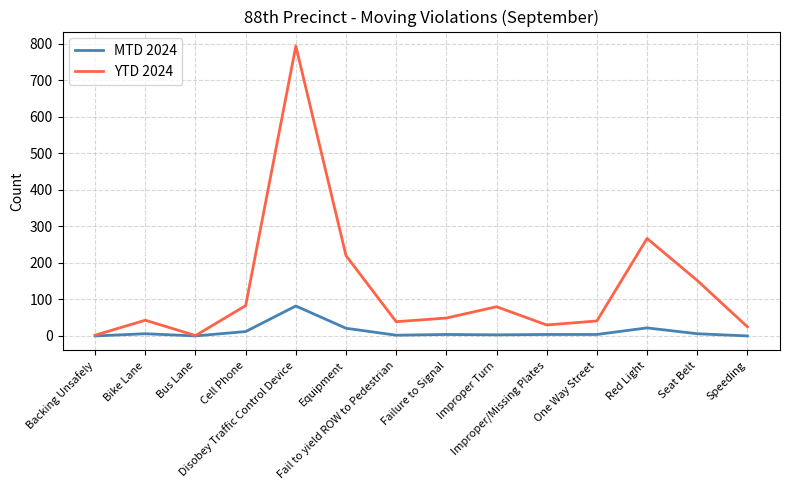

What is the average value of the YTD 2024 series?

130